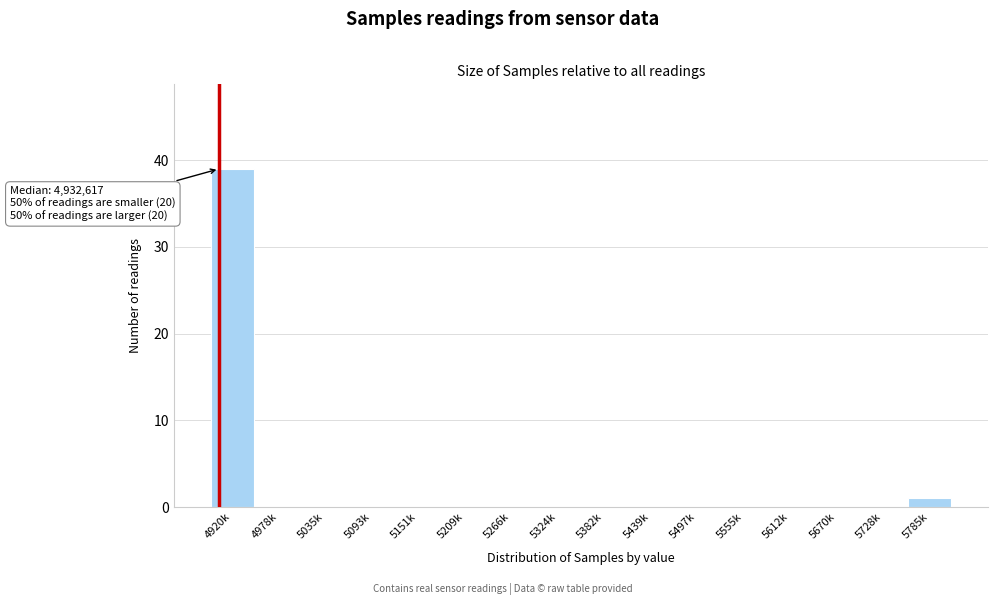

Reading left to right, transcribe all the data shown in this chart.

4920k=39	4978k=0	5035k=0	5093k=0	5151k=0	5209k=0	5266k=0	5324k=0	5382k=0	5439k=0	5497k=0	5555k=0	5612k=0	5670k=0	5728k=0	5785k=1